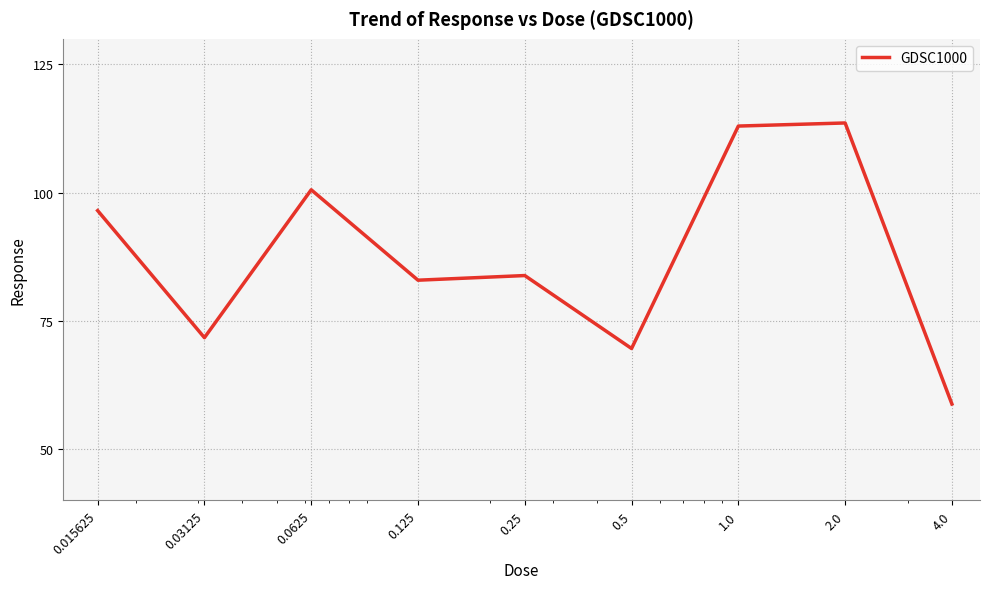

What is the greatest value displayed?

113.6